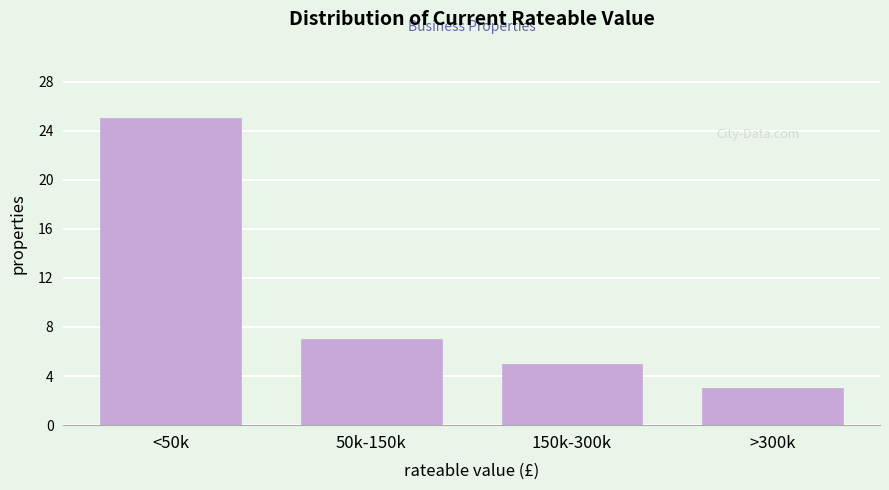

Reading left to right, extract all data points from this chart.

25	7	5	3